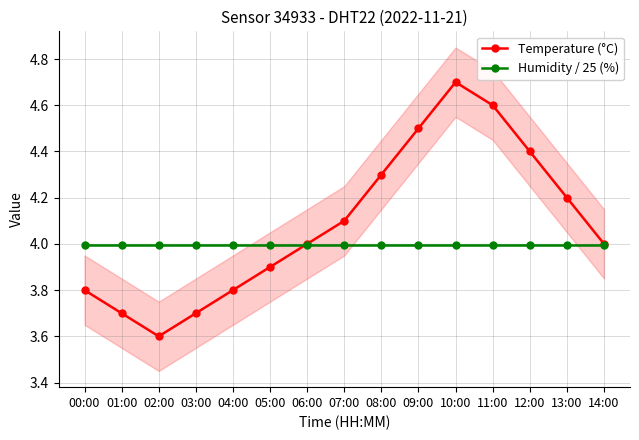

Reading left to right, transcribe all the data shown in this chart.

Temperature (°C): 3.8	3.7	3.6	3.7	3.8	3.9	4.0	4.1	4.3	4.5	4.7	4.6	4.4	4.2	4.0
Humidity / 25 (%): 4.0	4.0	4.0	4.0	4.0	4.0	4.0	4.0	4.0	4.0	4.0	4.0	4.0	4.0	4.0